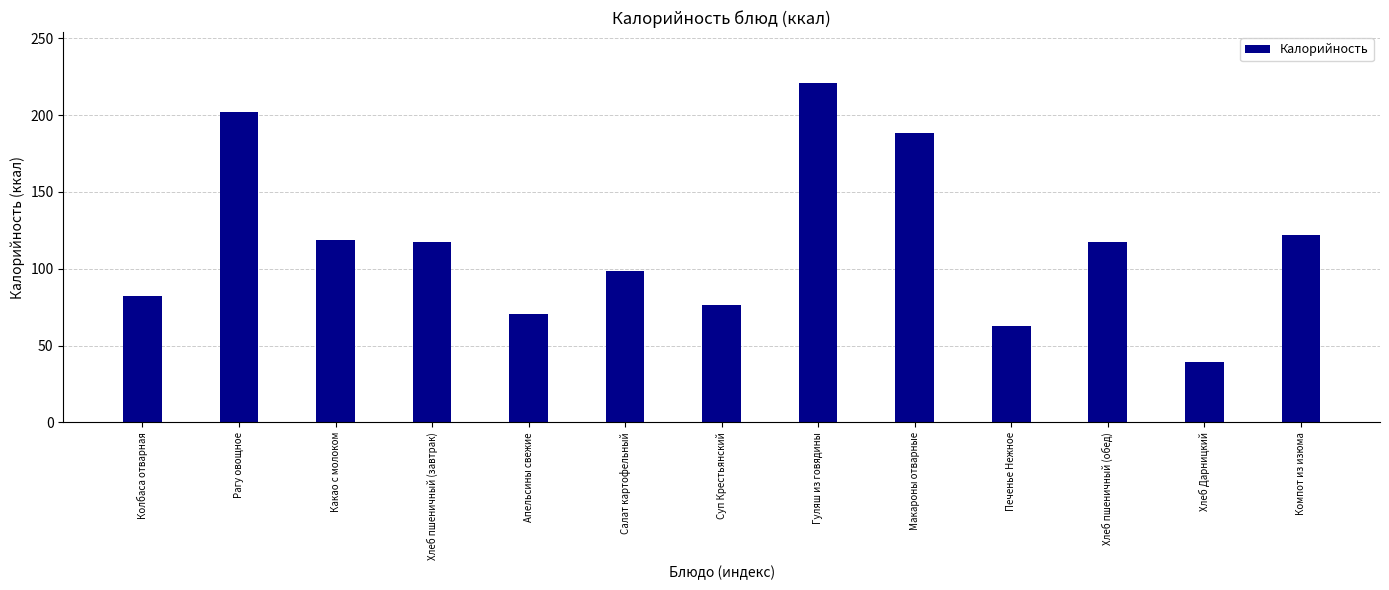

What is the change in value from Апельсины свежие to Хлеб Дарницкий?

-30.9